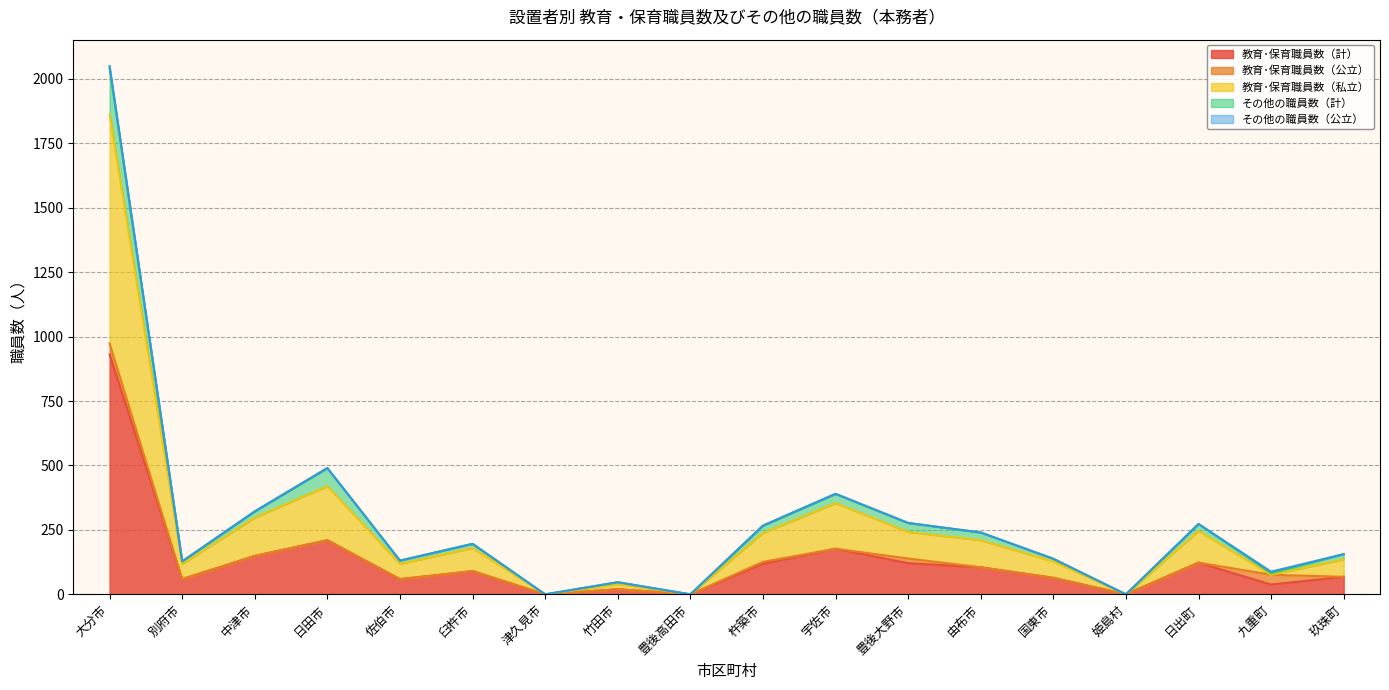

What is the total value across all series at 日田市?

490